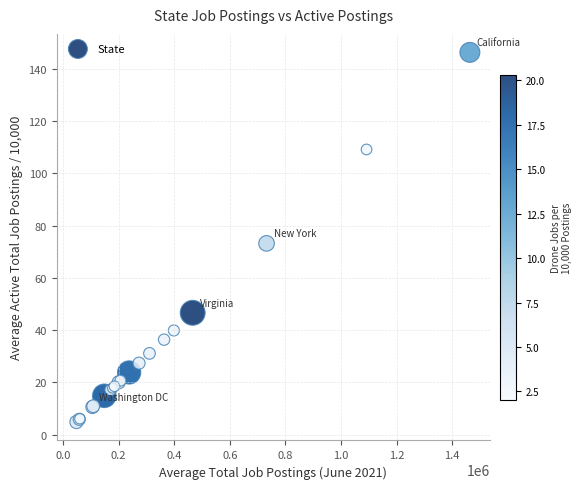

What Y value in the scatter plot is closest to 75?

73.2